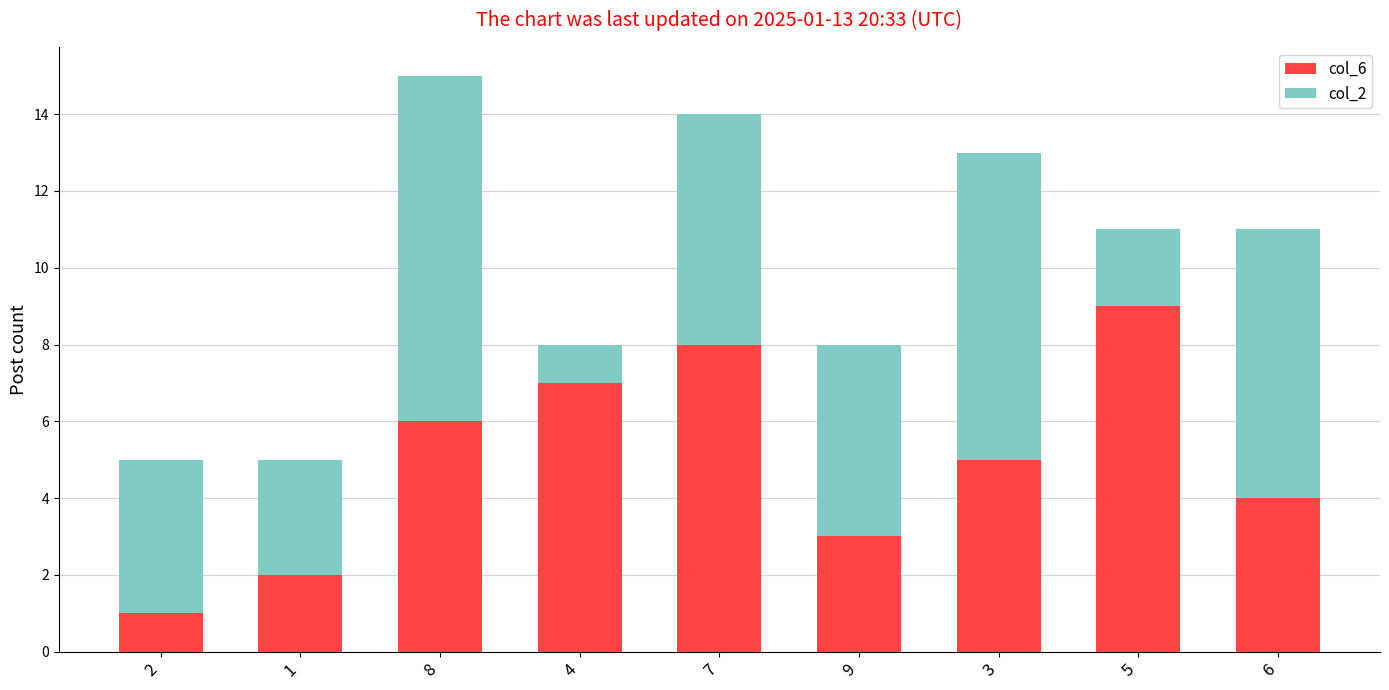

The value of col_6 at 6 is 2. True or false?

False